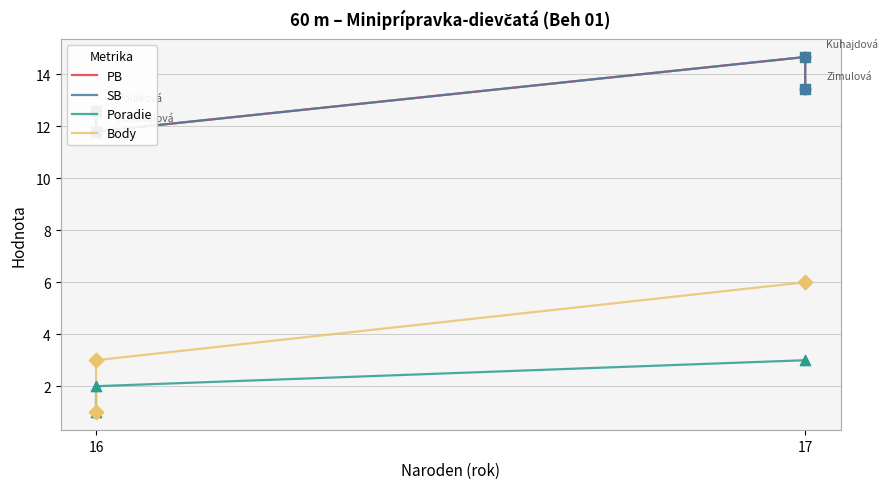

Which series has the largest total across all categories?

PB